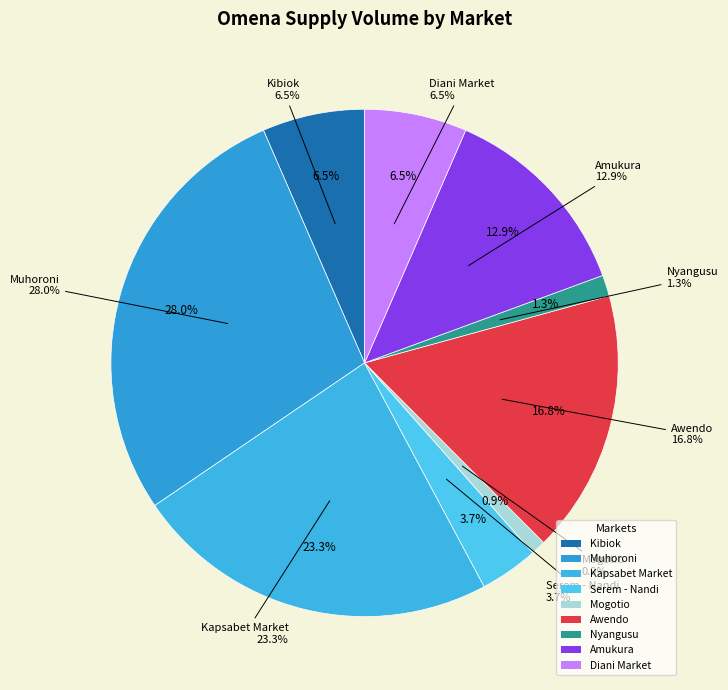

Does any single category account for the majority?

No